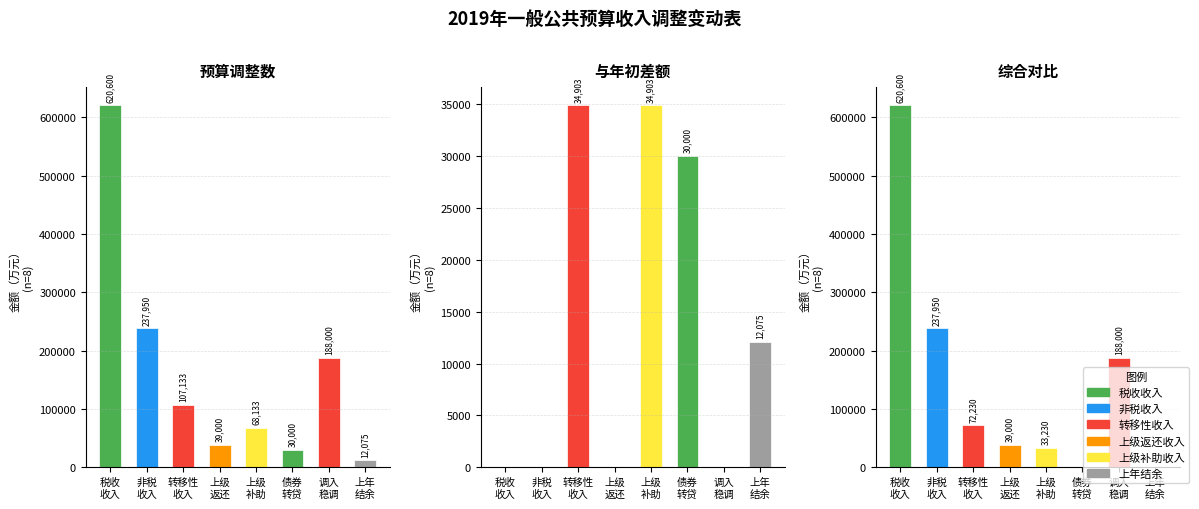

Reading right to left, what are all the values shown in this chart?

预算调整数: 12075	188000	30000	68133	39000	107133	237950	620600
与年初差额: 12075	0	30000	34903	0	34903	0	0
综合对比: 0	188000	0	33230	39000	72230	237950	620600